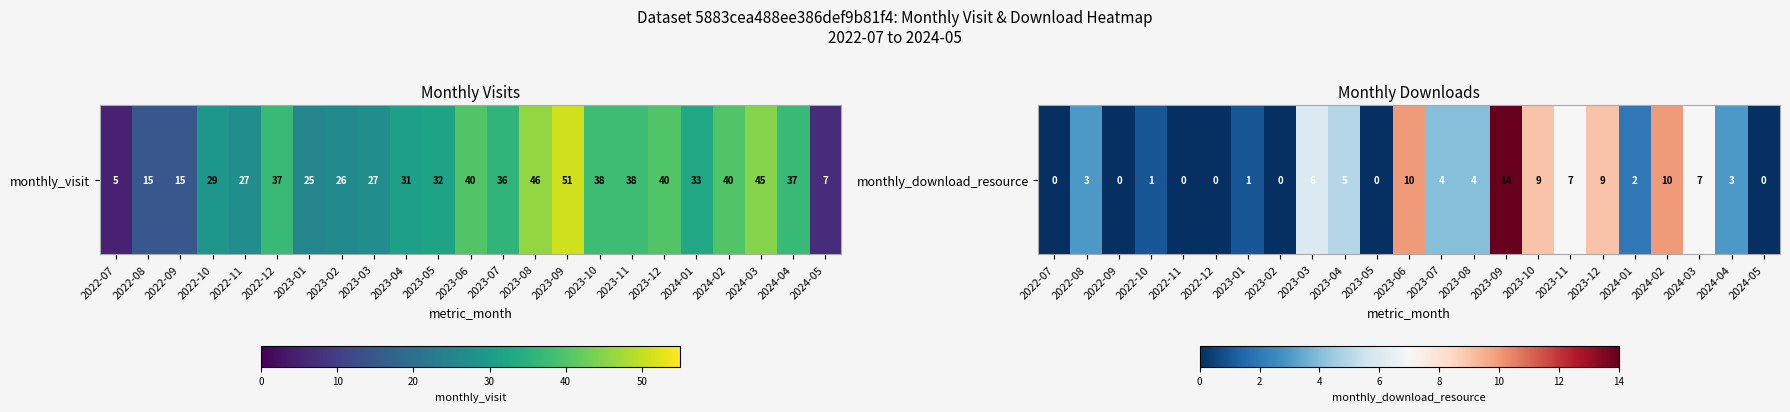

The value at 2024-02 is 10. True or false?

True